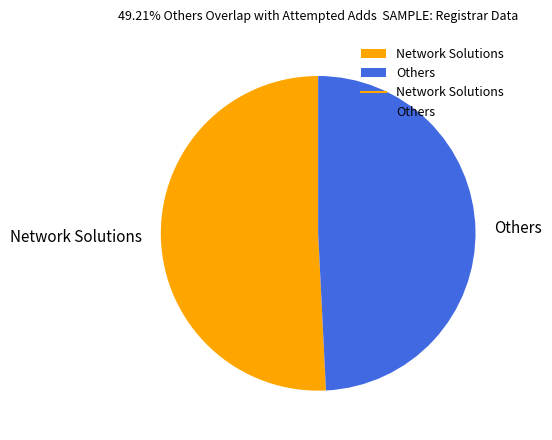

What is the ratio of the value at Network Solutions to the value at Others?

1.0